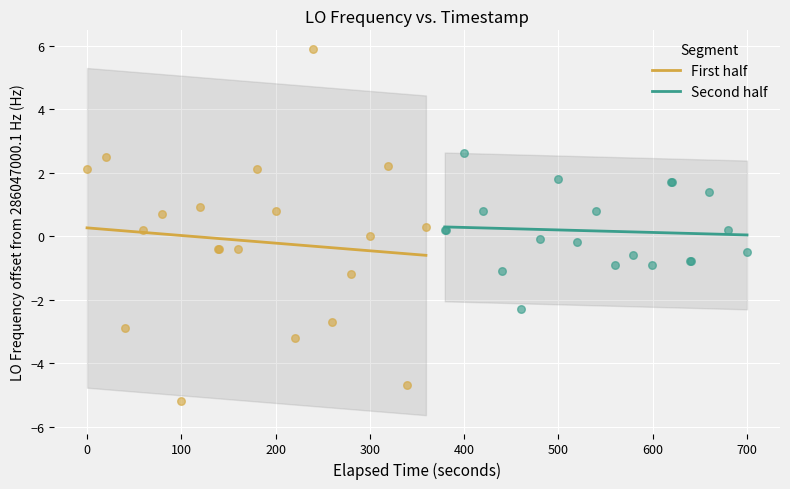

Which series contains the lowest Y value?

First half